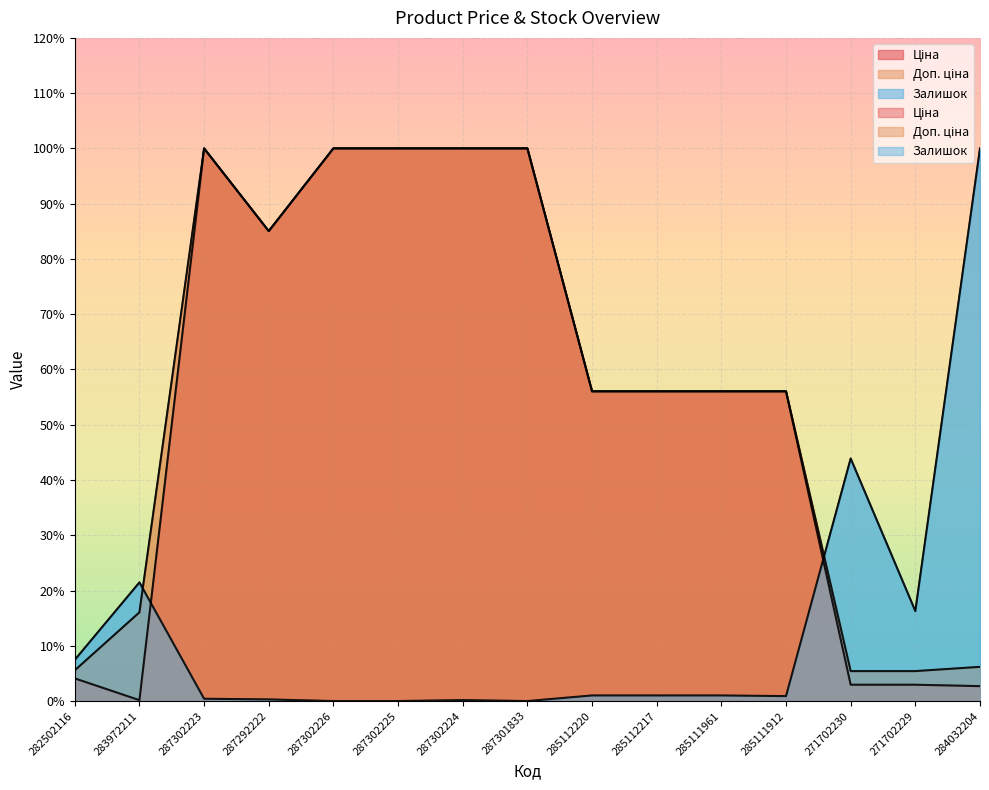

Which series has the largest range (max minus min)?

Залишок